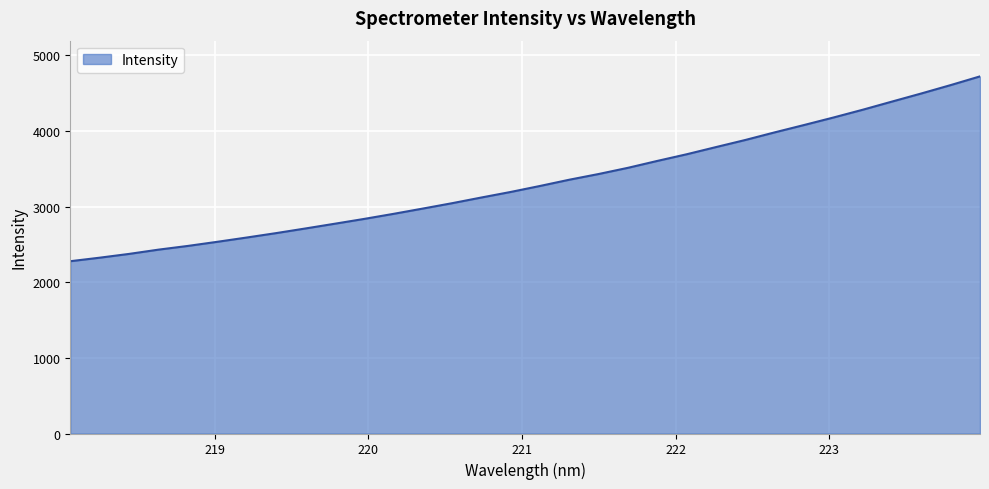

What is the greatest value displayed?

4722.9